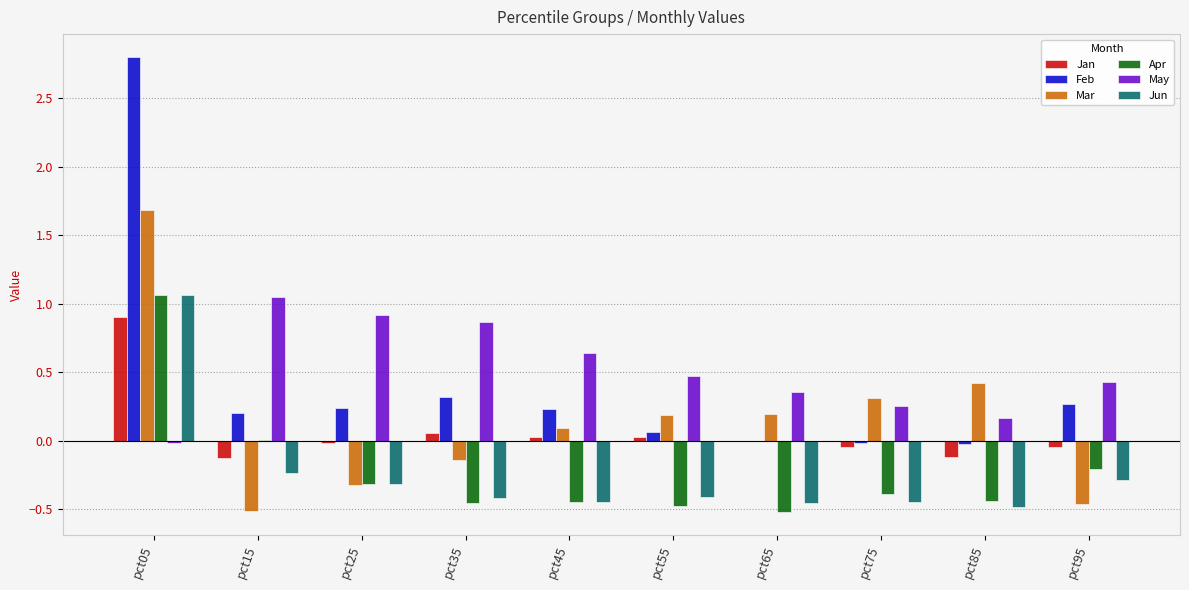

What is the greatest value displayed?

2.8